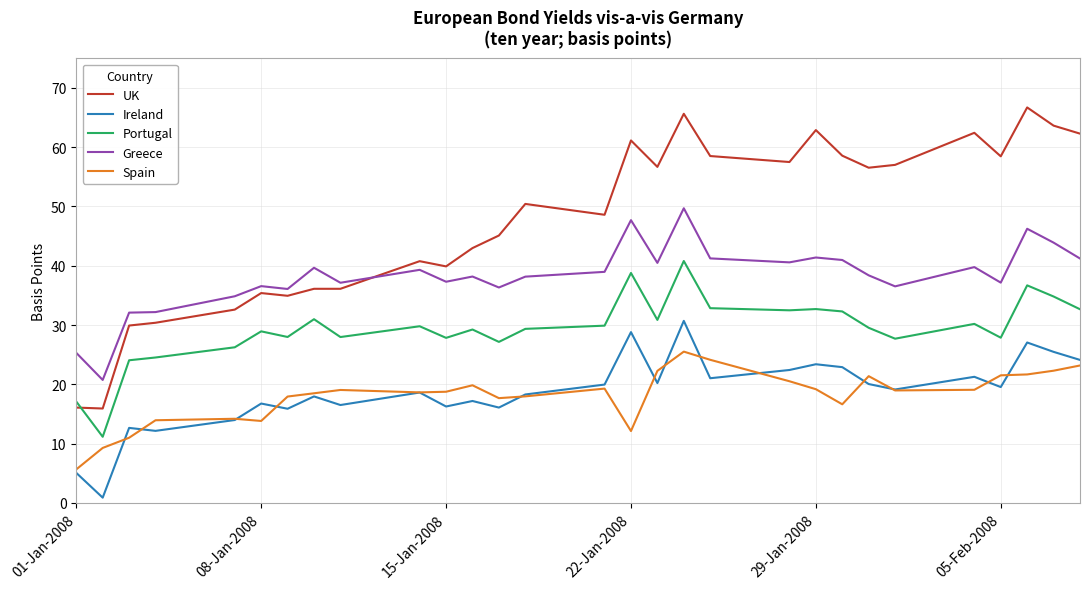

List the series in order of their peak value, highest first.

UK, Greece, Portugal, Ireland, Spain